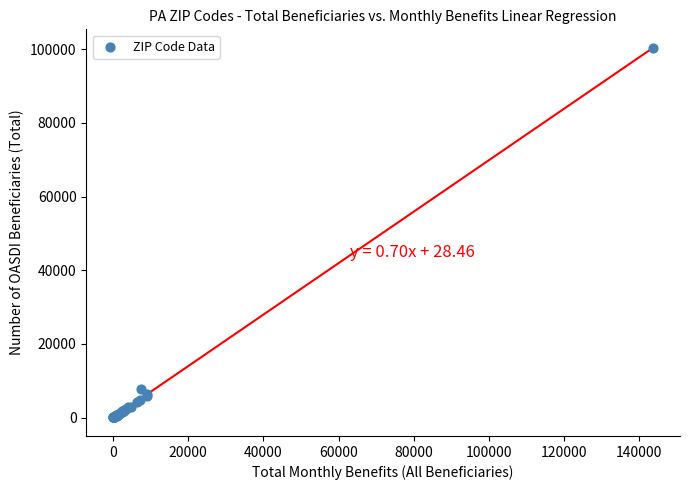

What Y value in the scatter plot is closest to 50157?

7785